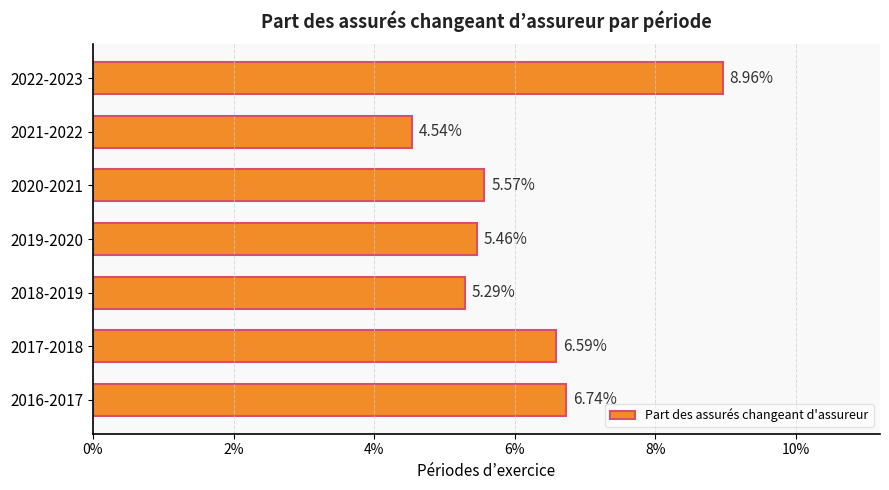

Does the chart contain any negative values?

No